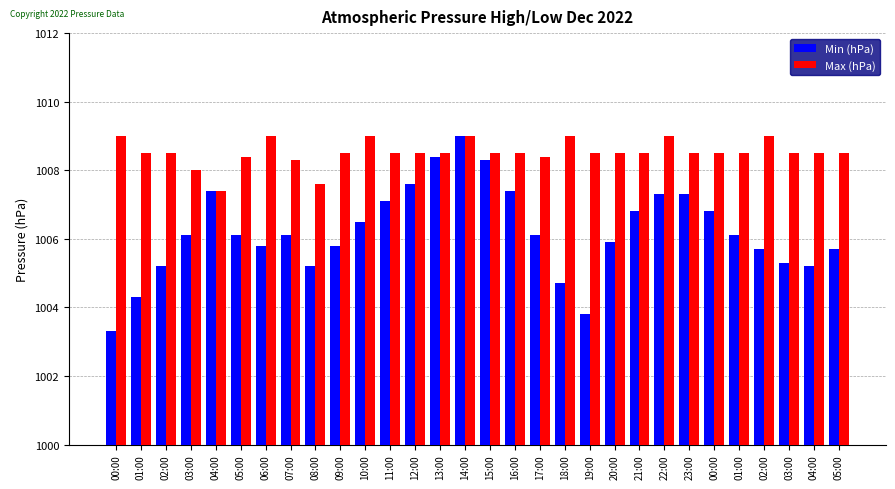

At which label does Min (hPa) reach its minimum?

00:00